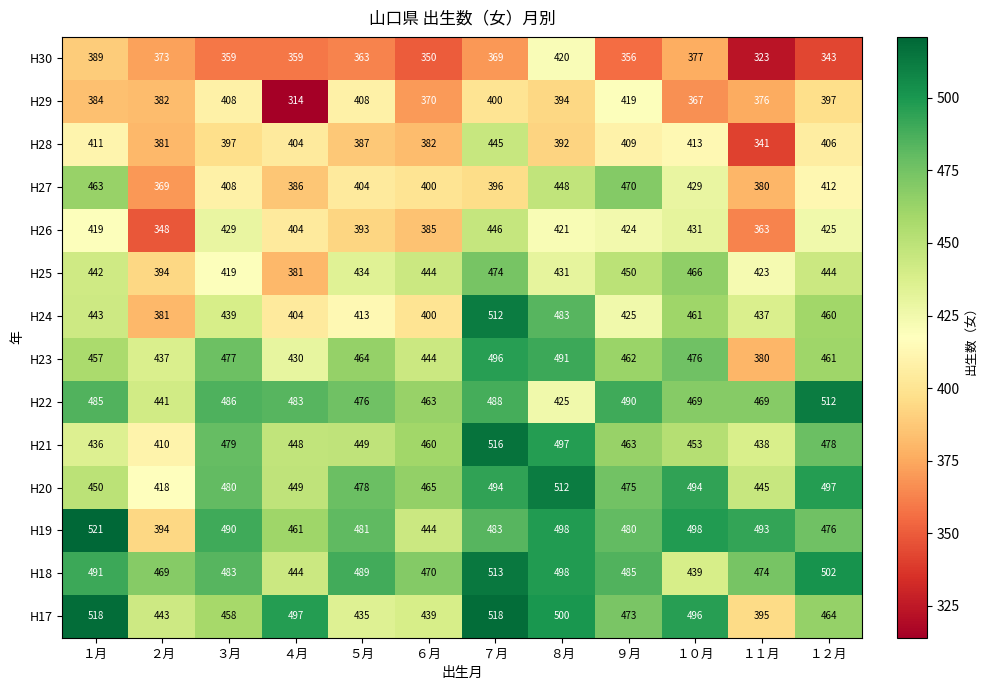

What is the sum of all H26 values?

4888